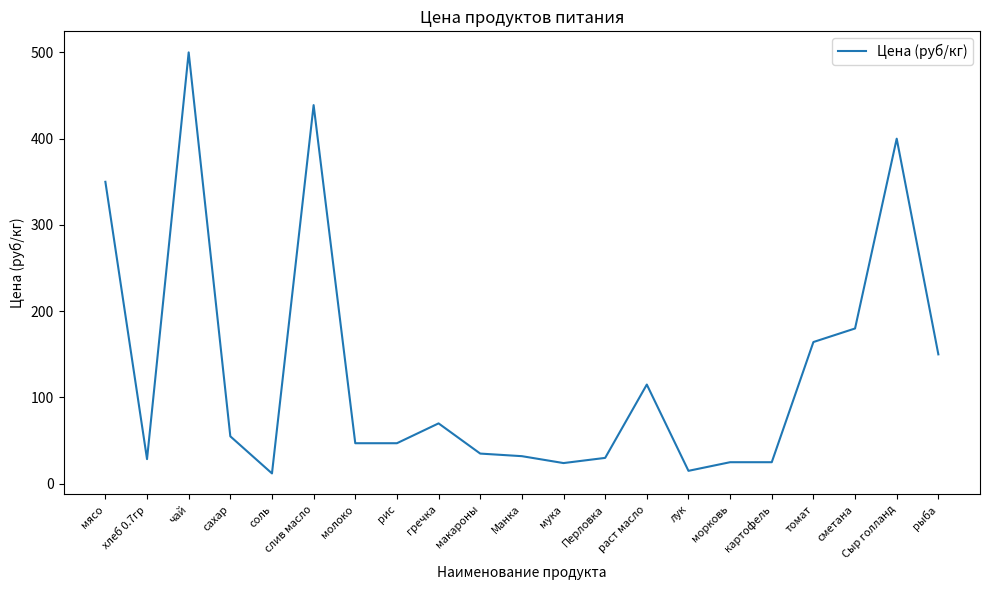

Where does the data first go above 47?

мясо